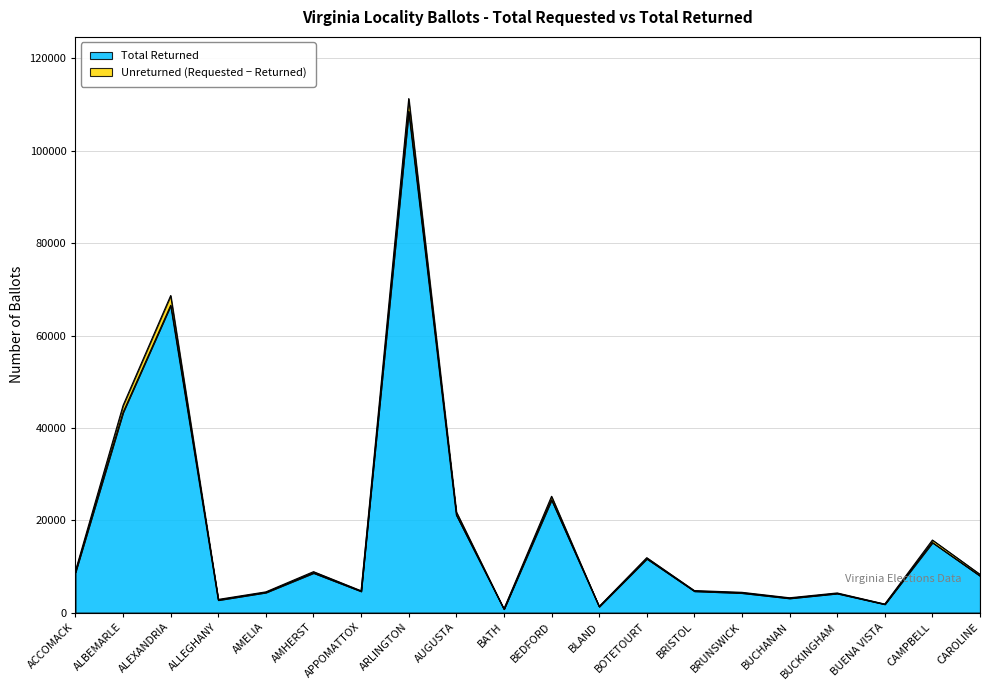

True or false: Total Requested and Total Returned cross at least once.

False